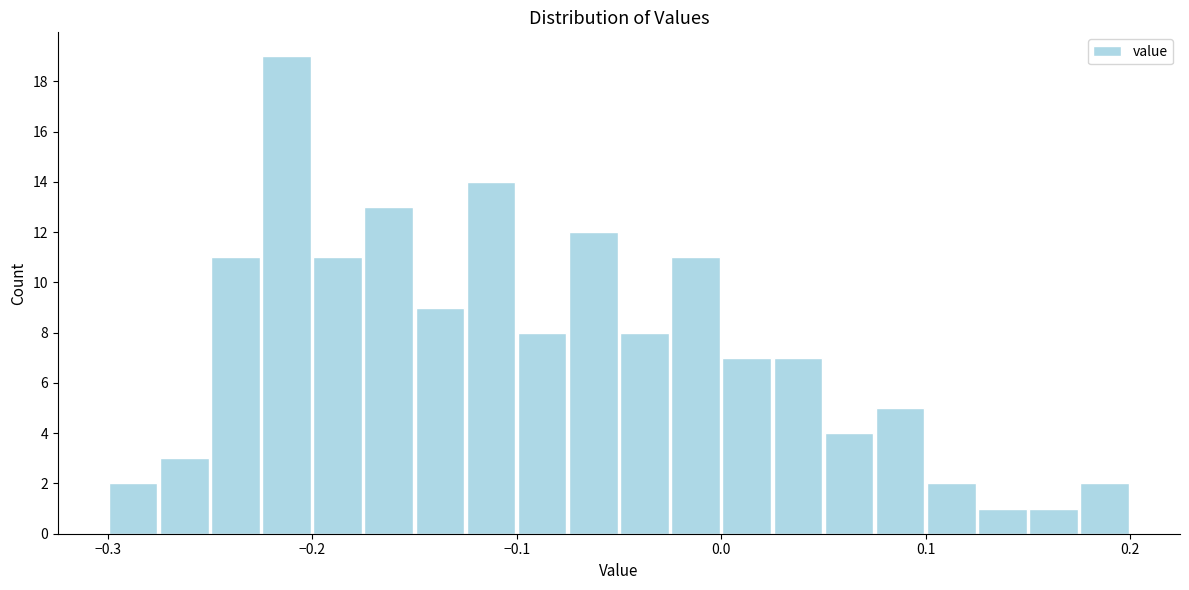

Around what value on the x-axis is the tallest bar? Give the approximate position of its centre, as read against the axis.

-0.21